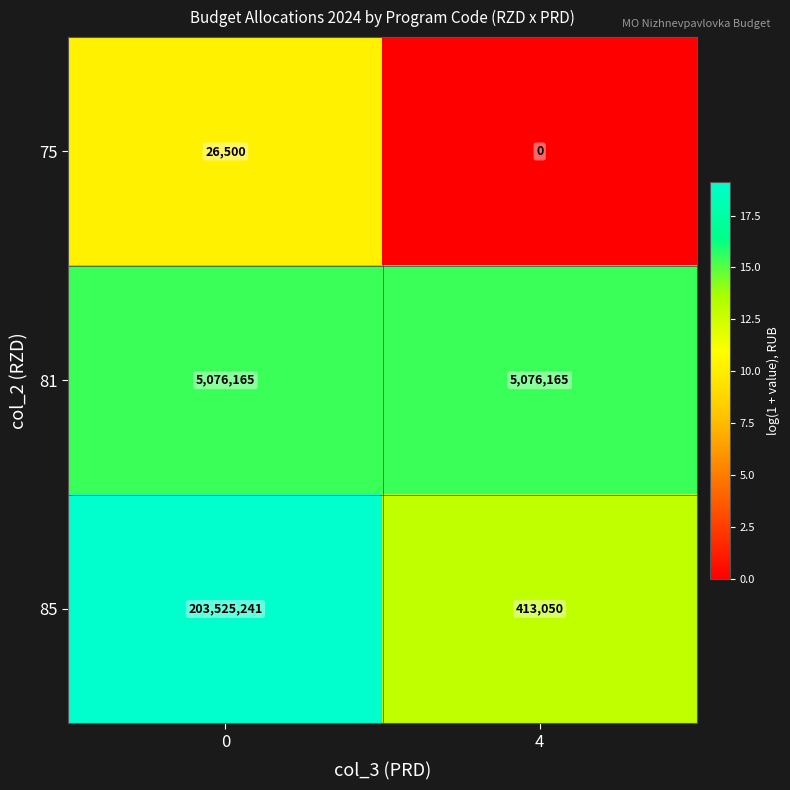

Count the number of categories in the chart.

2